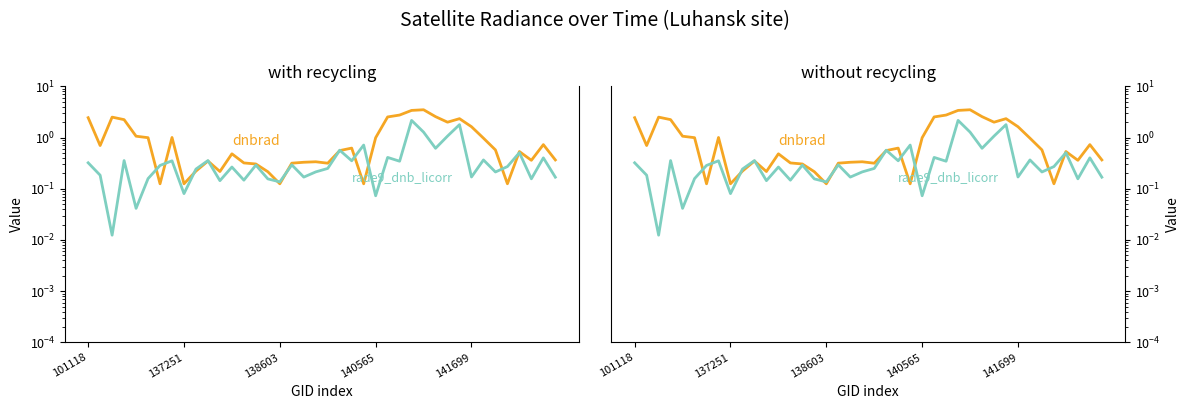

What are all the series names shown in the legend?

dnbrad, rade9_dnb_licorr